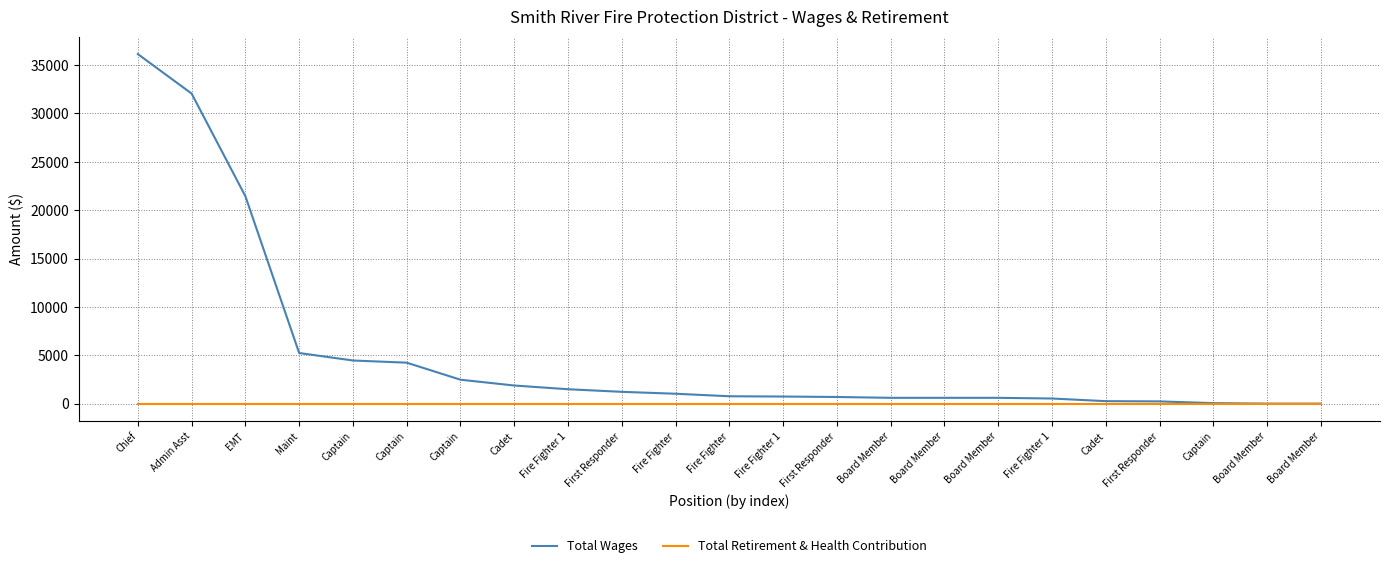

What are all the series names shown in the legend?

Total Wages, Total Retirement & Health Contribution